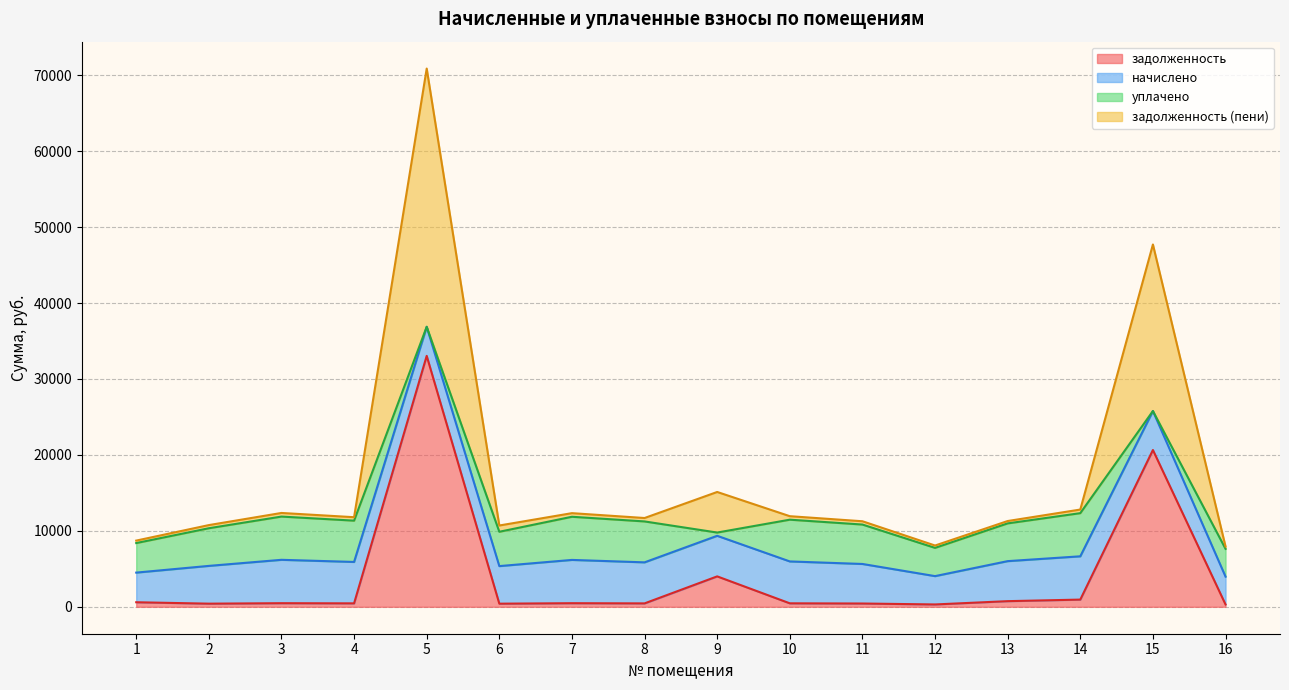

What is the highest value of the задолженность series?

33046.1